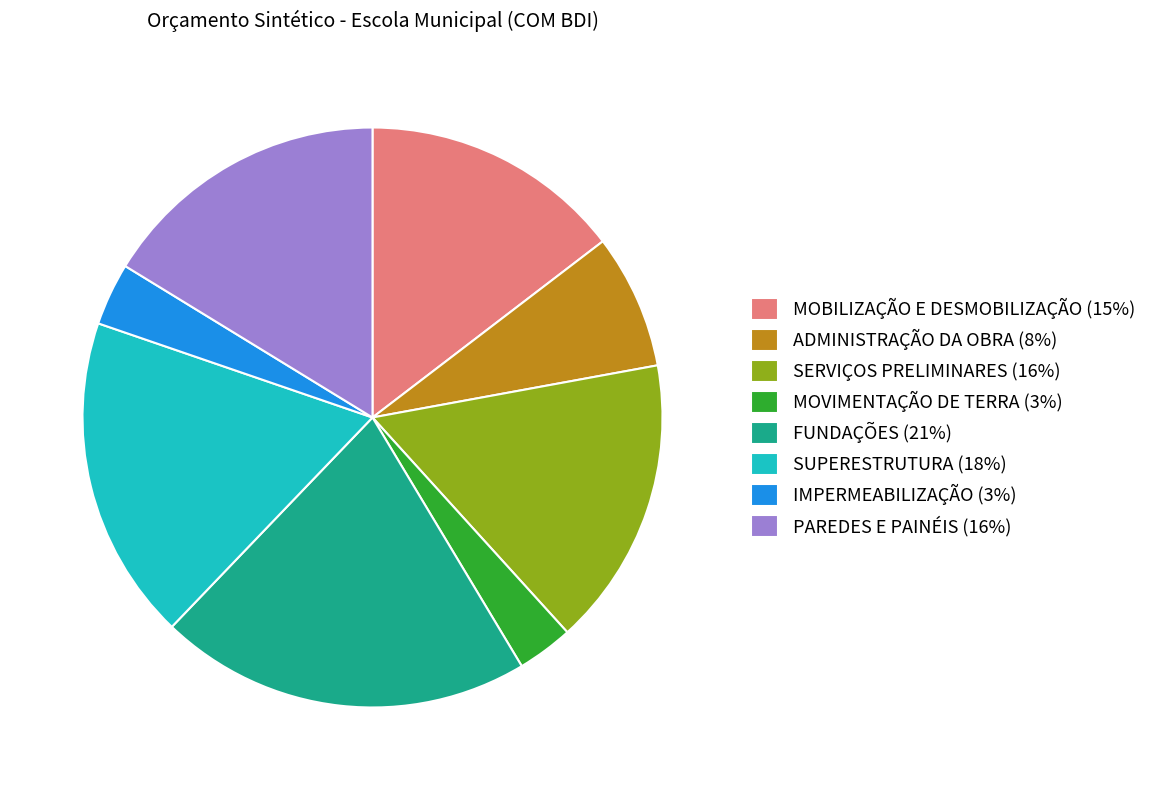

The IMPERMEABILIZAÇÃO (3%) slice represents 3% of the pie. True or false?

True